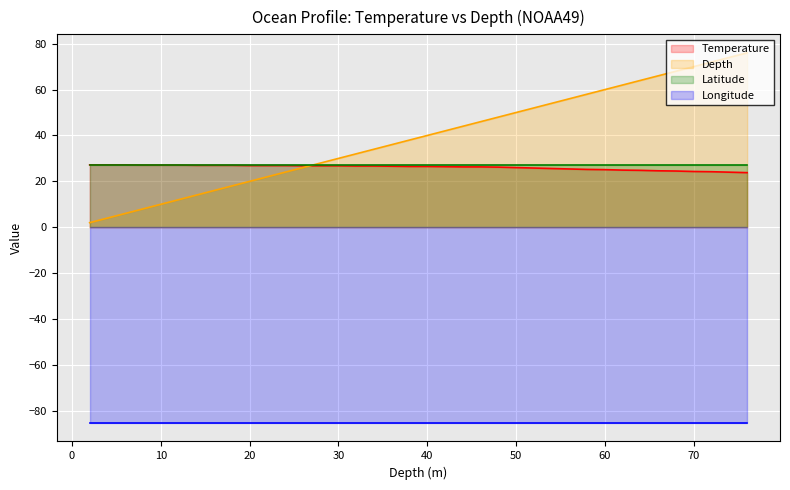

Is it true that Temperature equals 24.3 at 70?

True